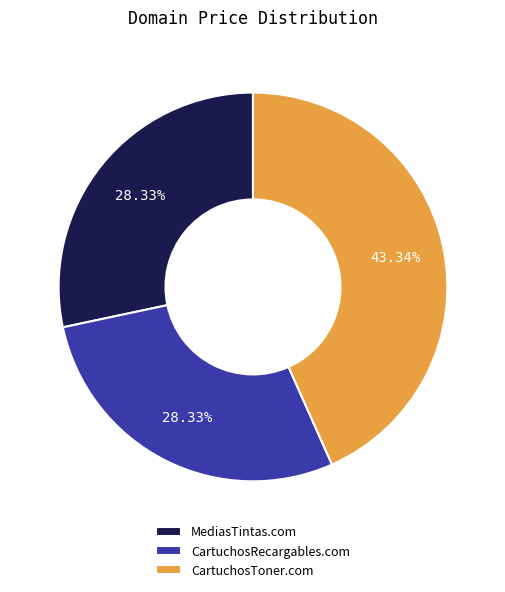

To the nearest percent, what is the average slice percentage?

33%